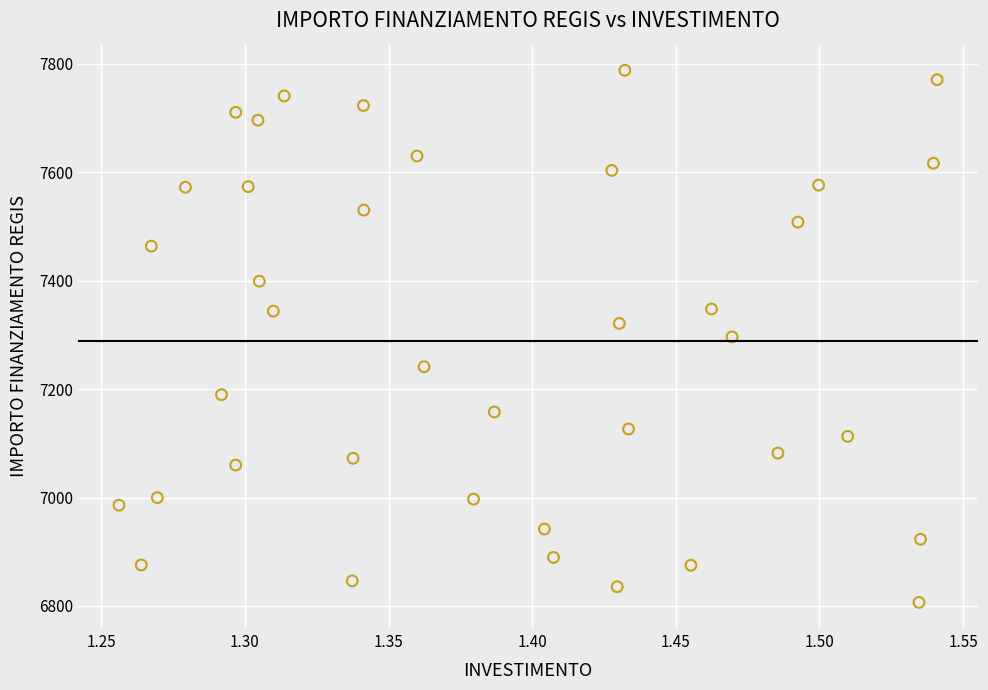

What is the range of X values (max minus min)?

0.3